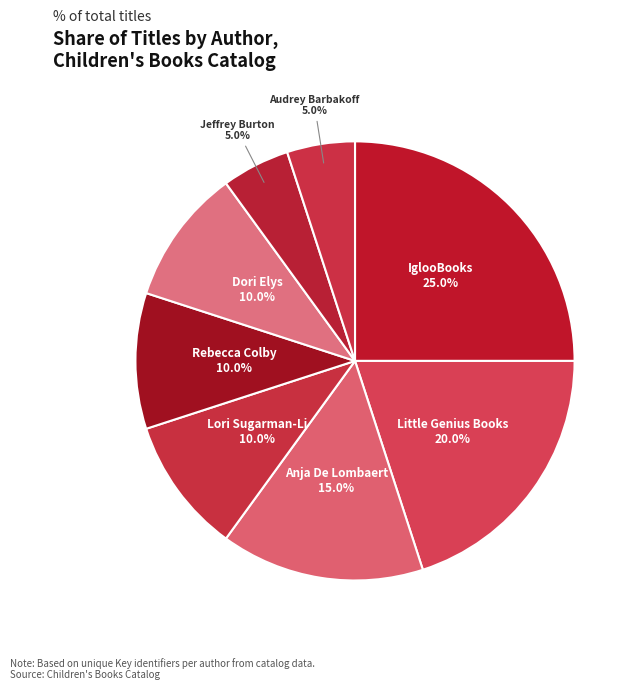

How many segments does this pie chart have?

8